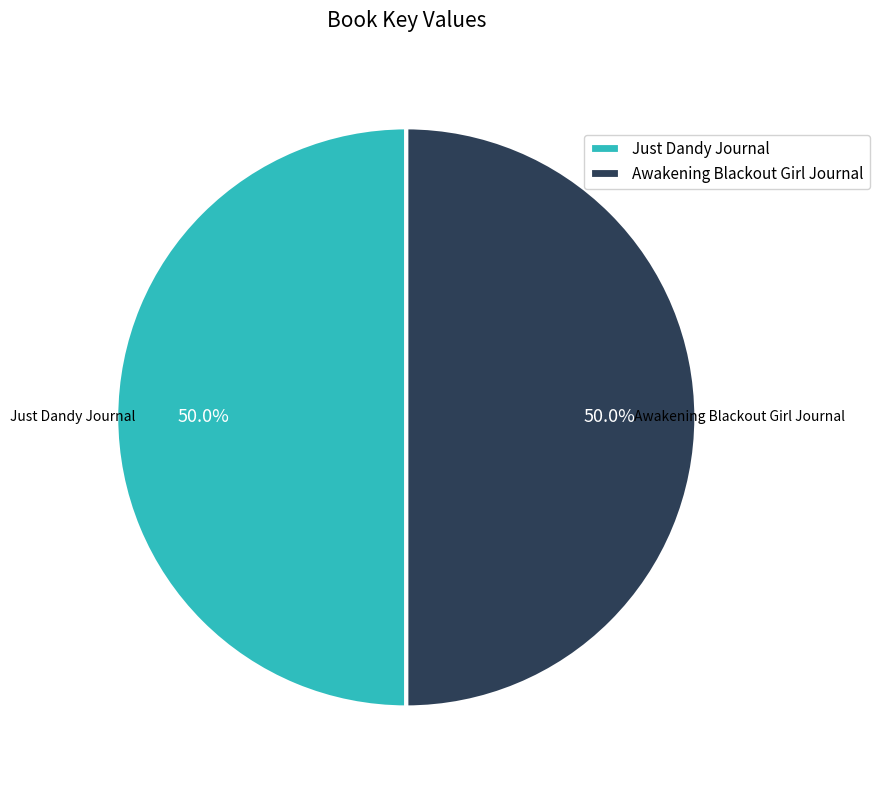

Combined, what portion of the pie is Just Dandy Journal and Awakening Blackout Girl Journal?

100.0%